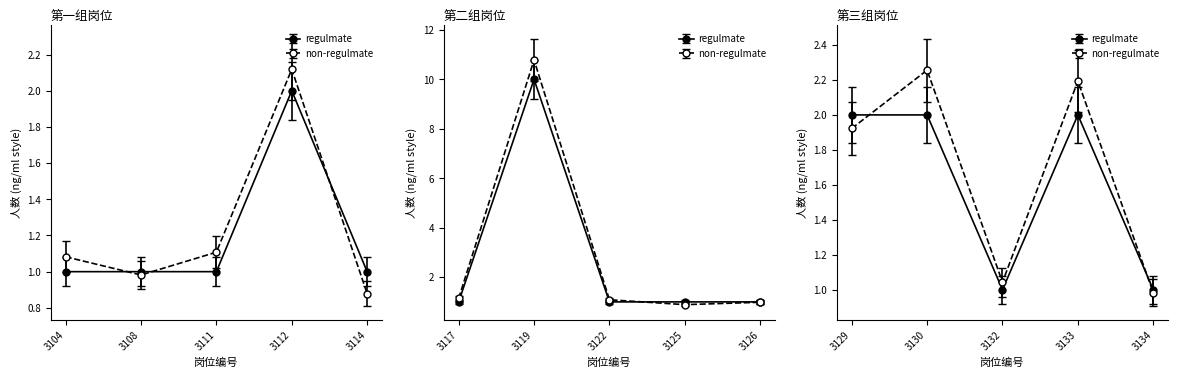

At which category does the data reach its first local peak?

3112